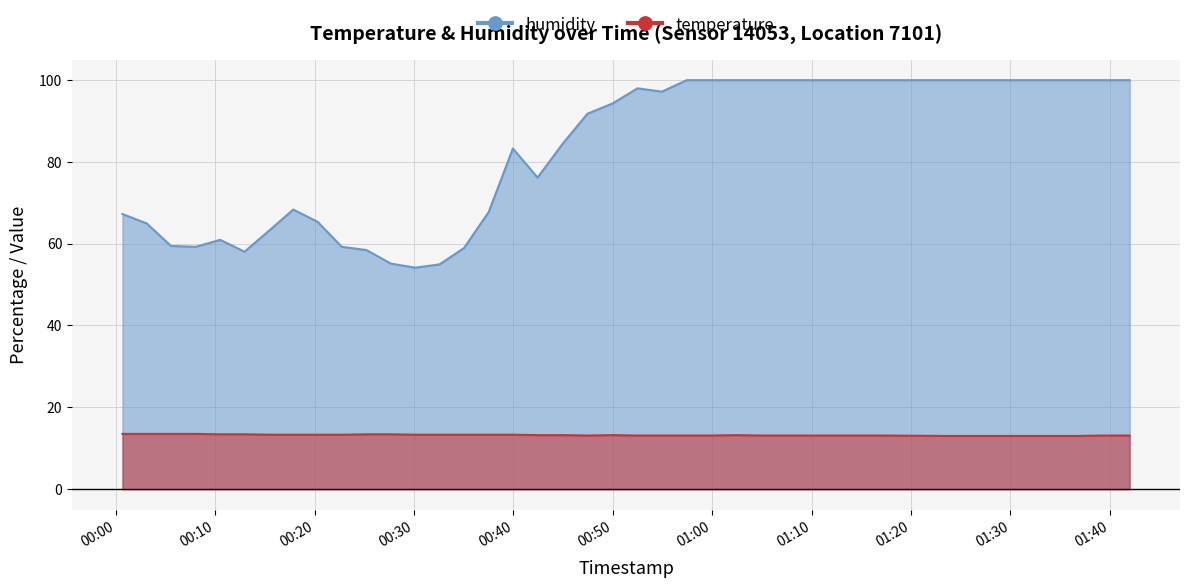

What is the maximum value for humidity?

99.9